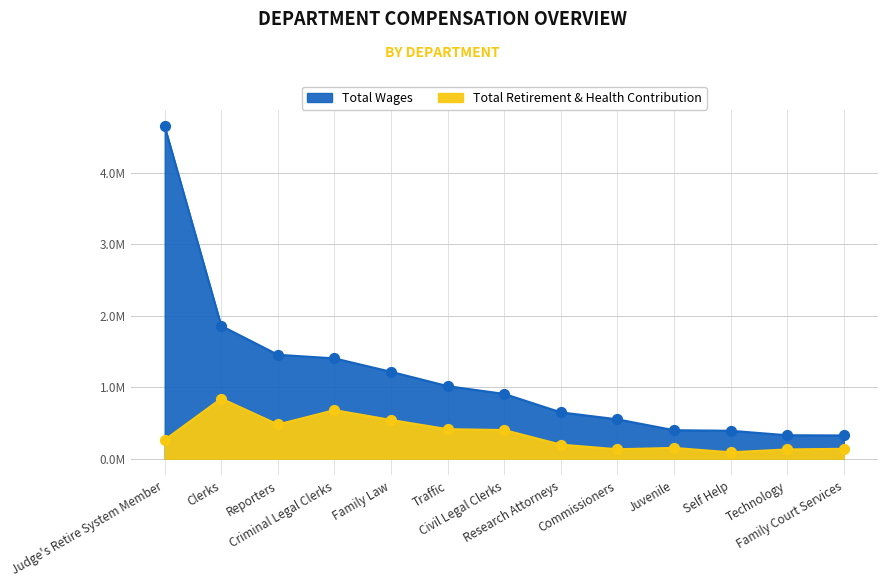

Which series has the largest total across all categories?

Total Wages